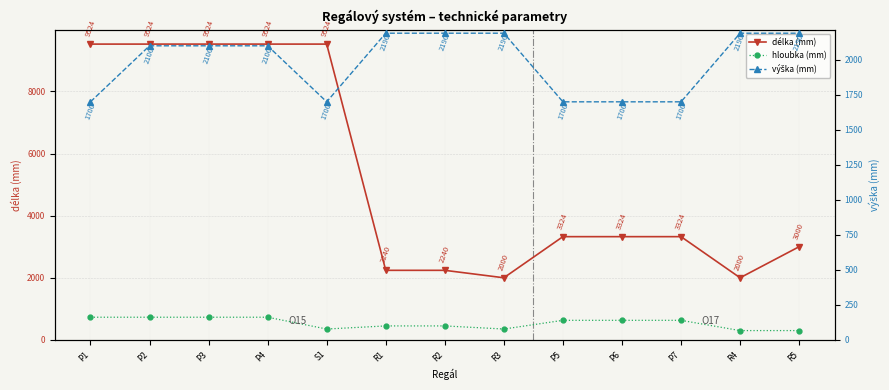

At how many categories does at least one series exceed 2051?

13